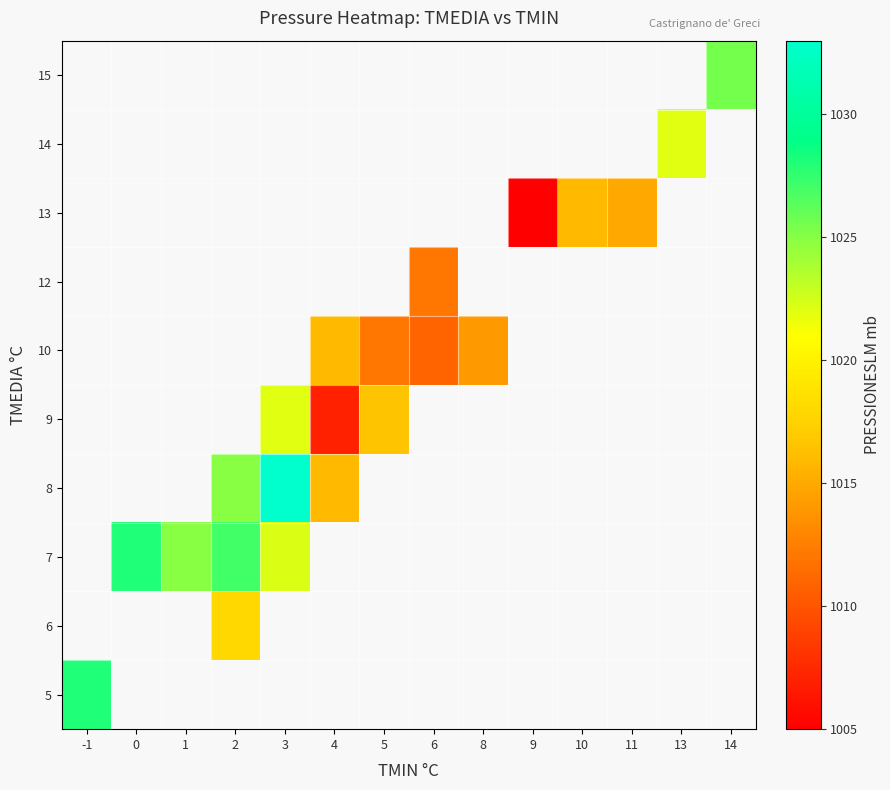

What is the greatest value displayed?

1033.0